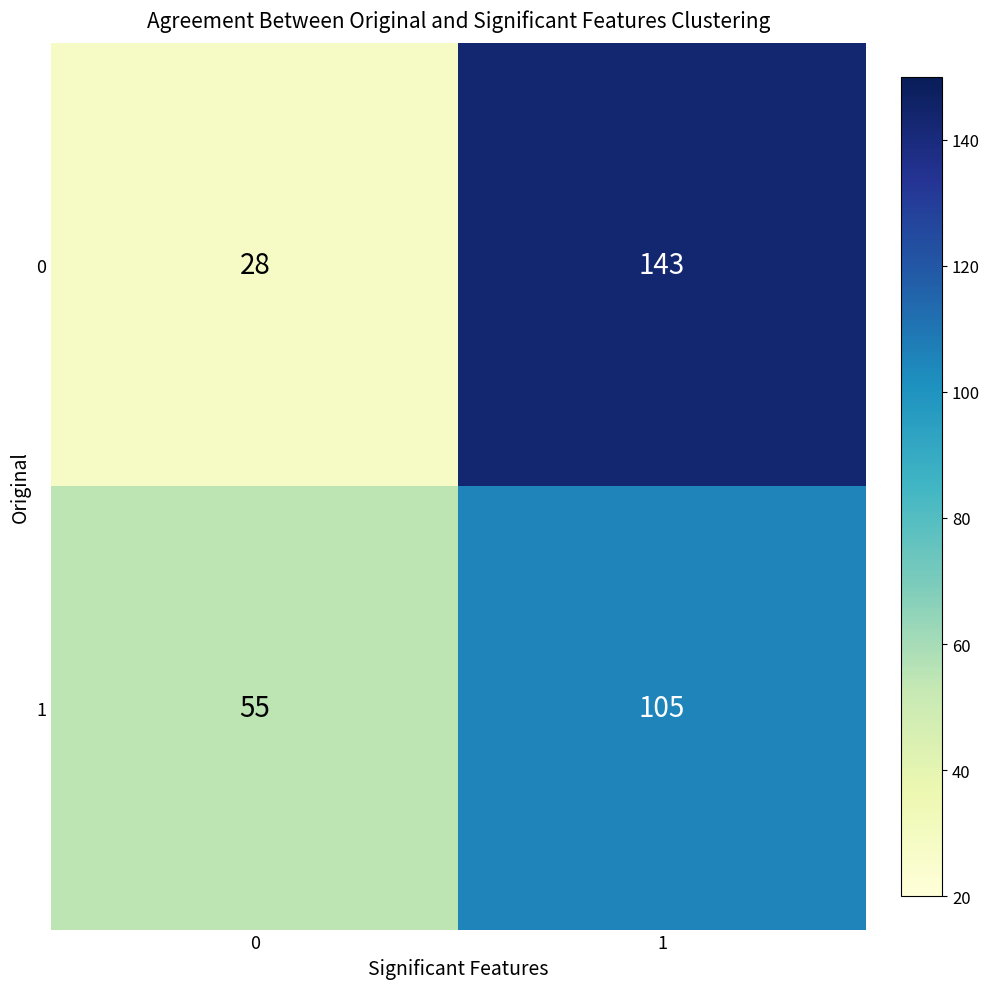

Count the number of categories in the chart.

2